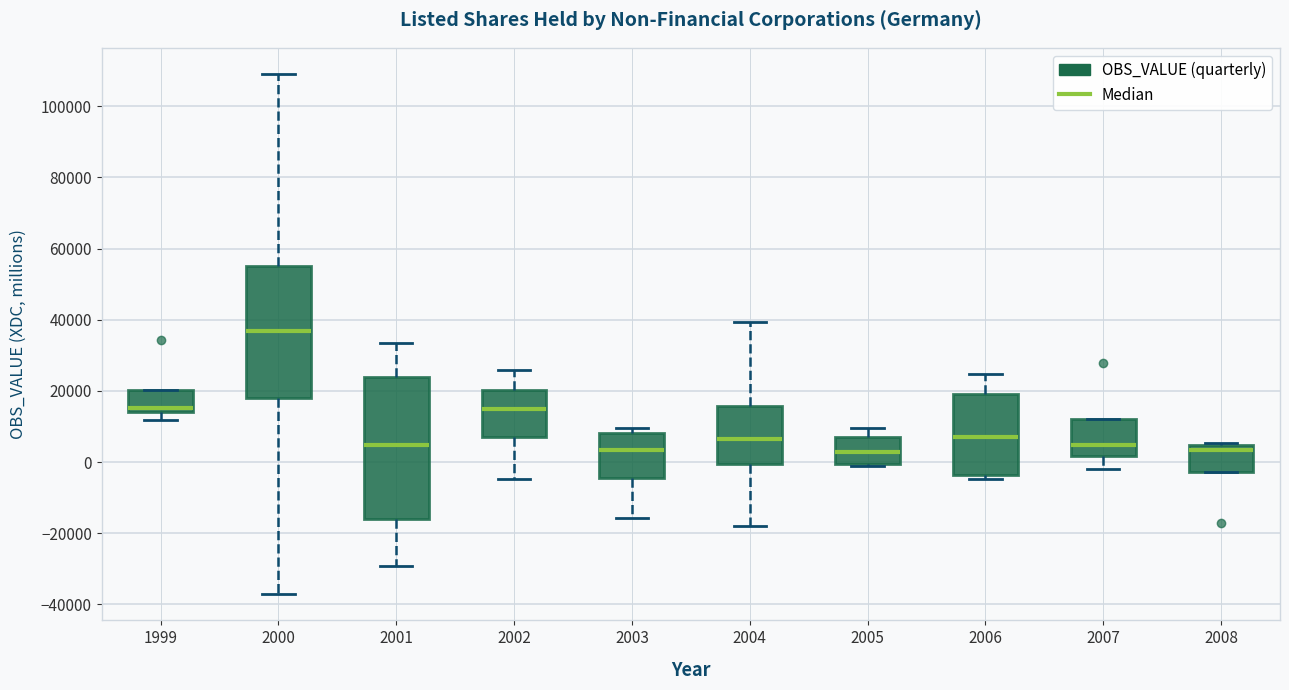

Which box is the tallest, from its lower edge to its upper edge?

2001